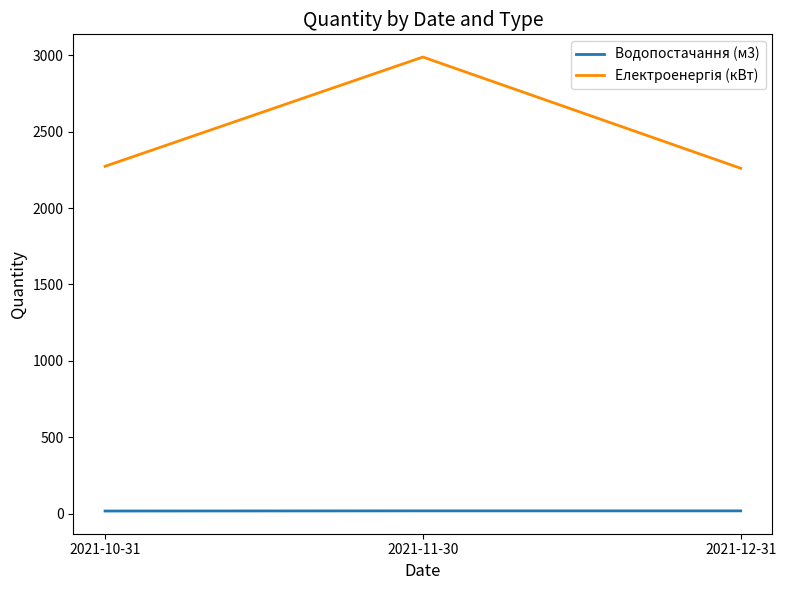

At how many categories does at least one series exceed 351?

3